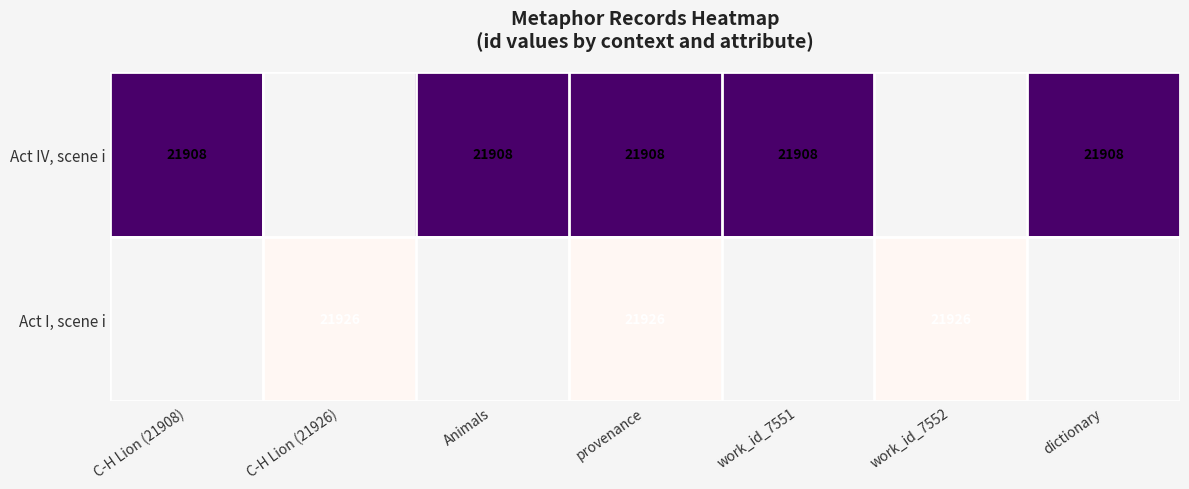

The value of Act I, scene i at work_id_7552 is 21926. True or false?

True